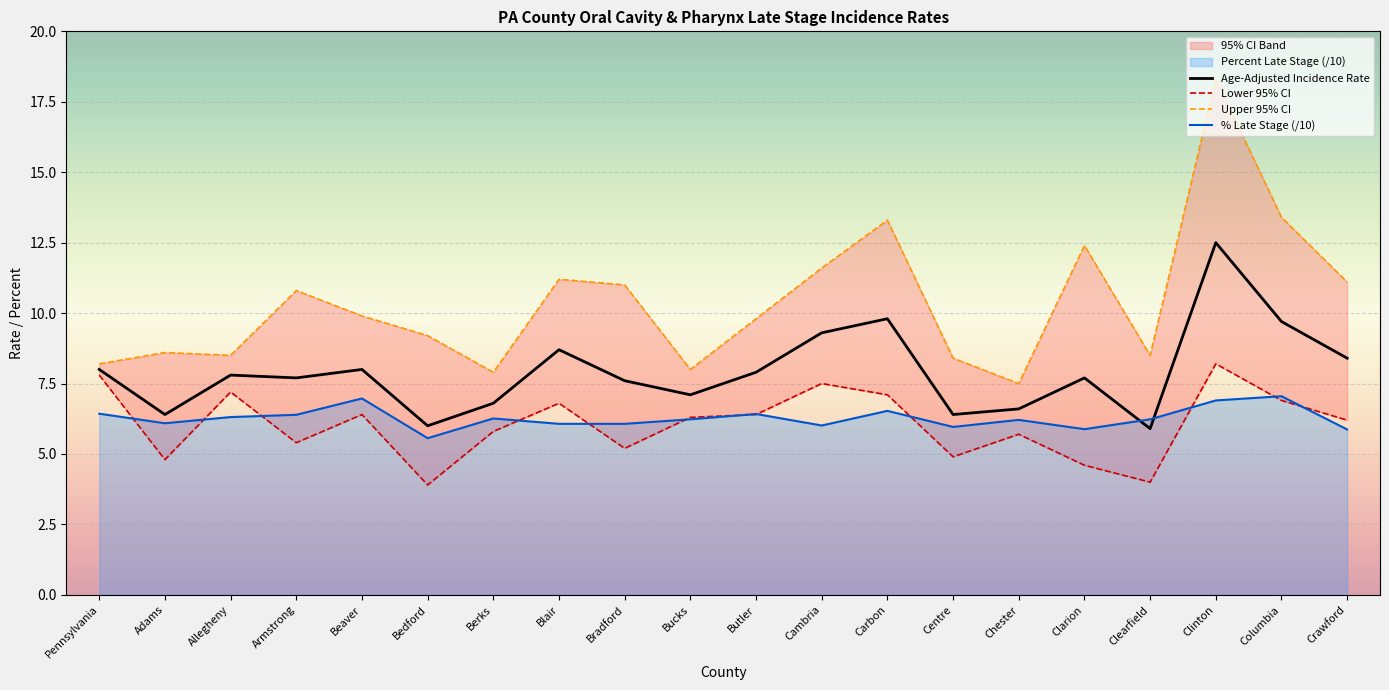

What is the label of the 3rd point from the right?

Clinton